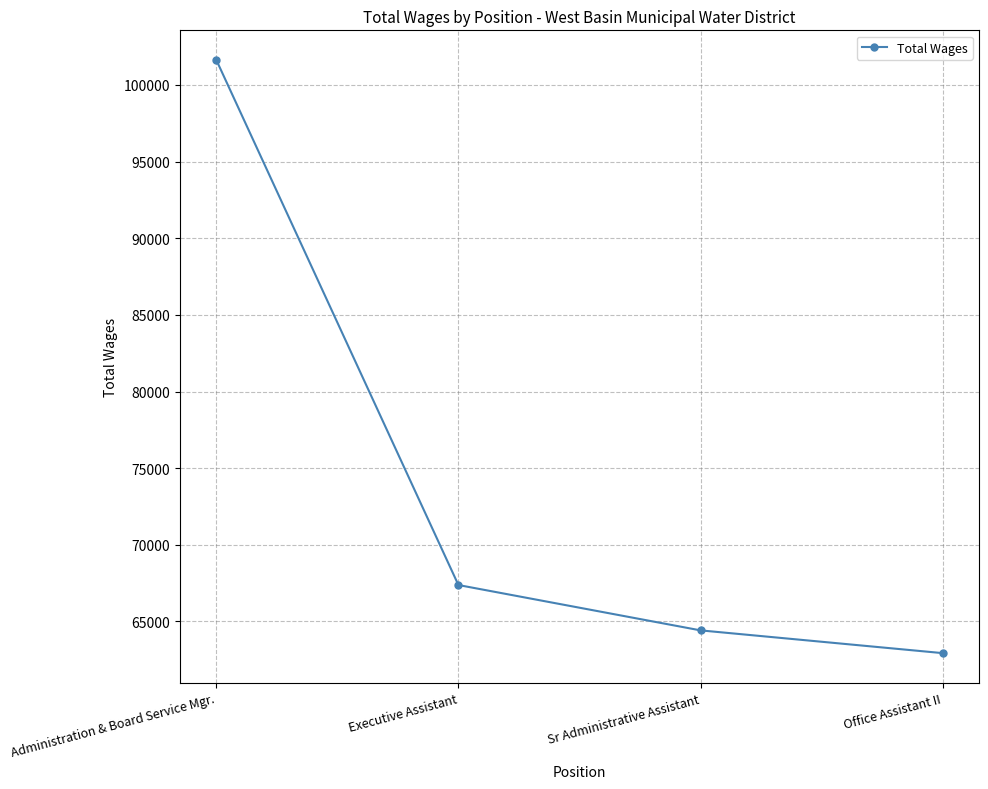

The chart shows a value of 70454 at Administration & Board Service Mgr.. True or false?

False